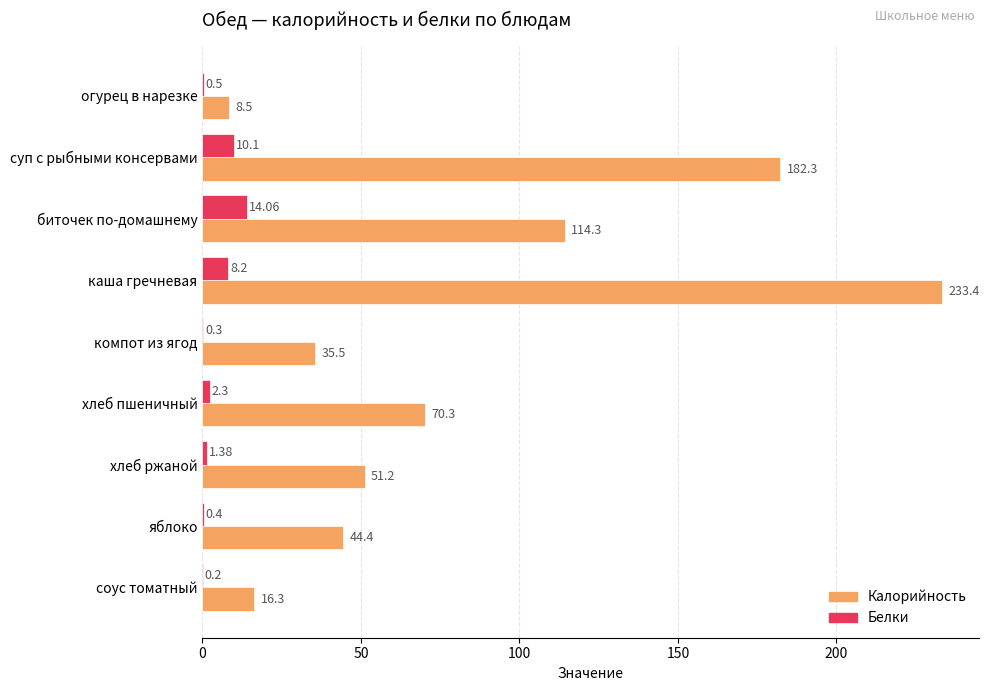

Between суп с рыбными консервами and компот из ягод, which series saw the biggest shift?

Калорийность